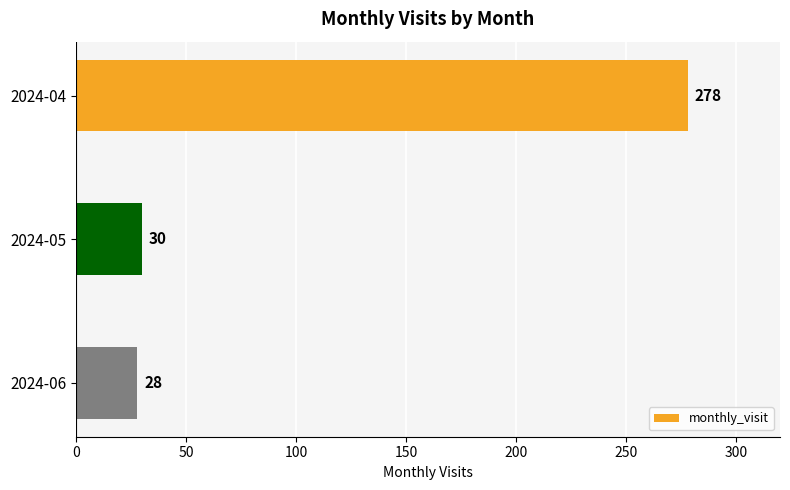

Reading bottom to top, what are all the values shown in this chart?

28	30	278